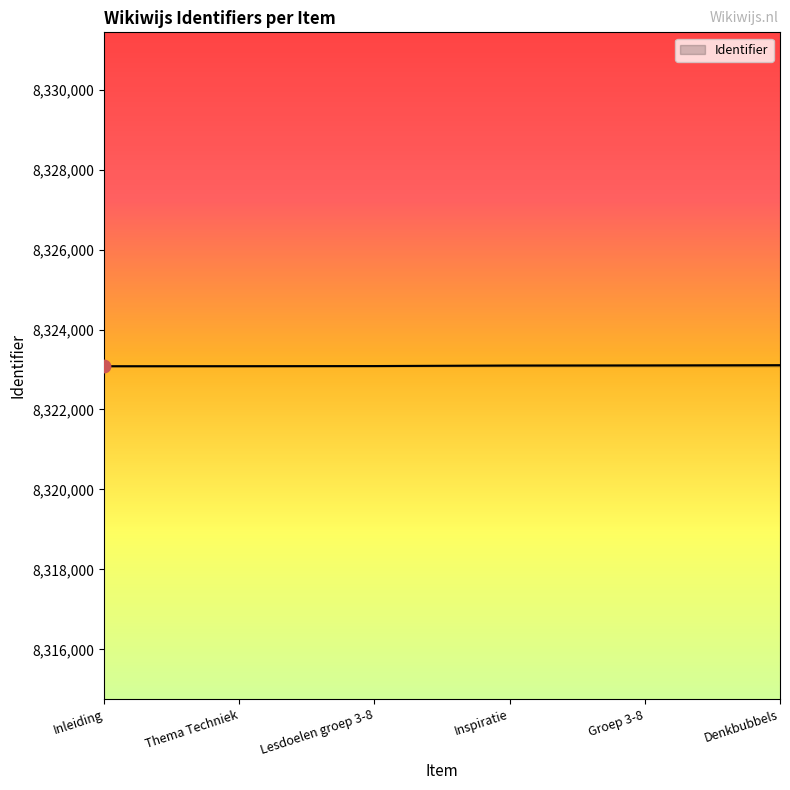

What is the change in value from Inspiratie to Denkbubbels?

+9